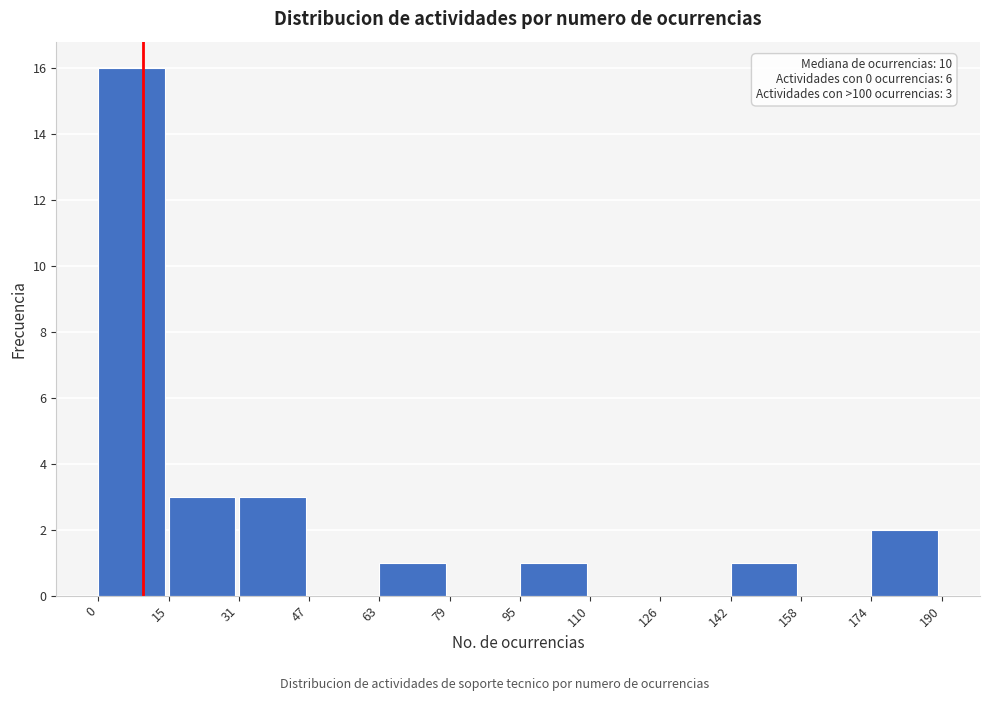

Which range on the x-axis has the tallest bar?

0 to 15